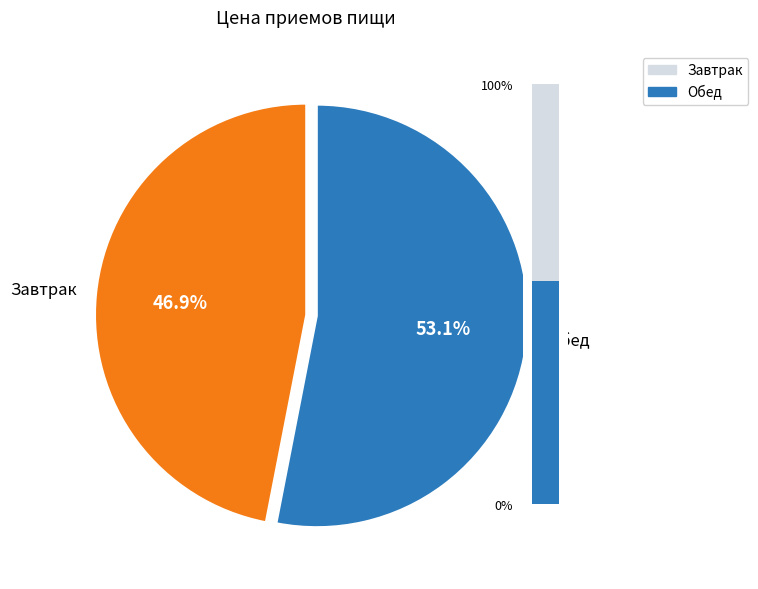

Which slice is the largest?

Обед